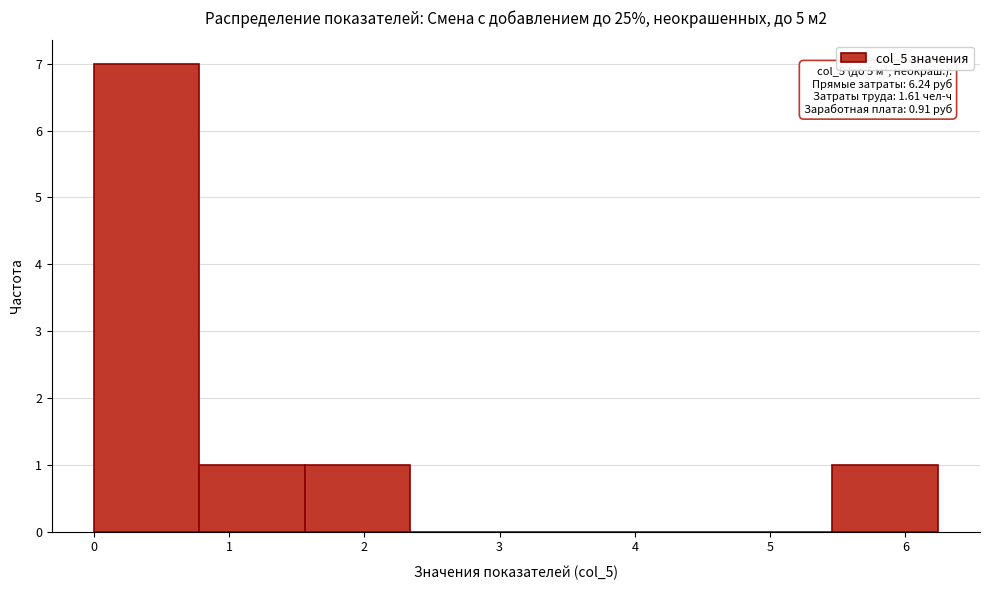

Over which range of the x-axis is the bar tallest?

0.0 to 0.8